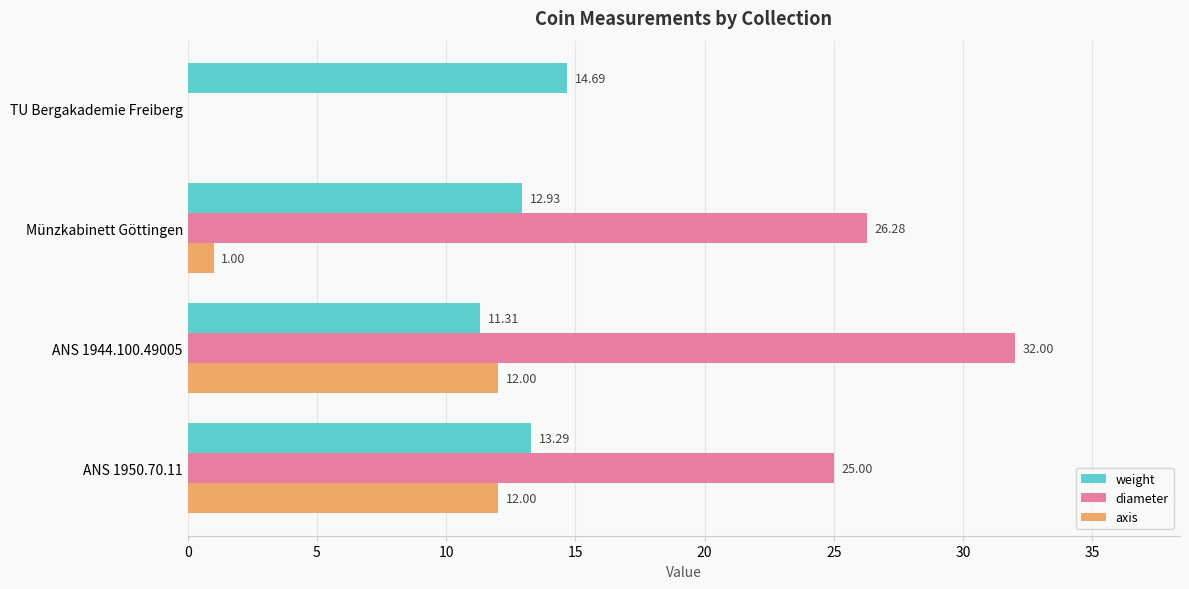

Which series has the largest total across all categories?

diameter